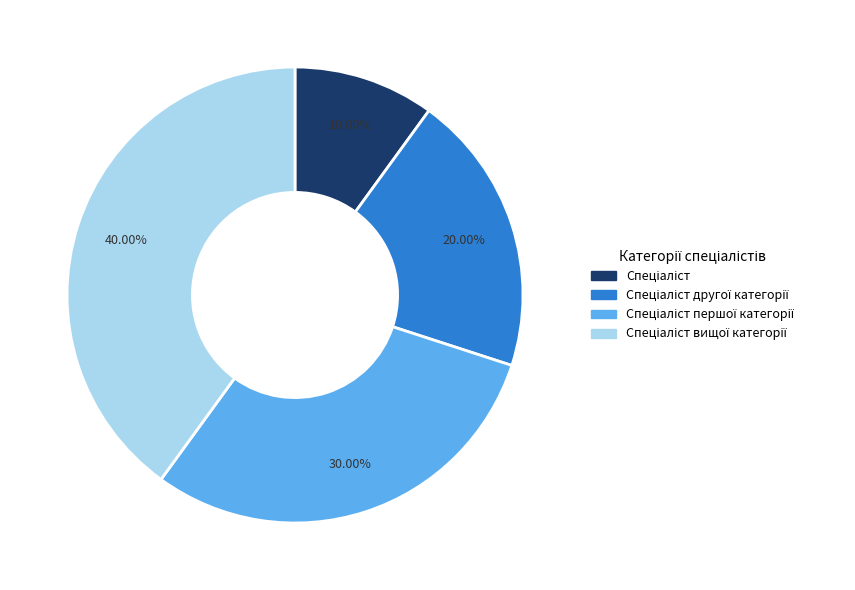

Is there a majority slice in this chart?

No